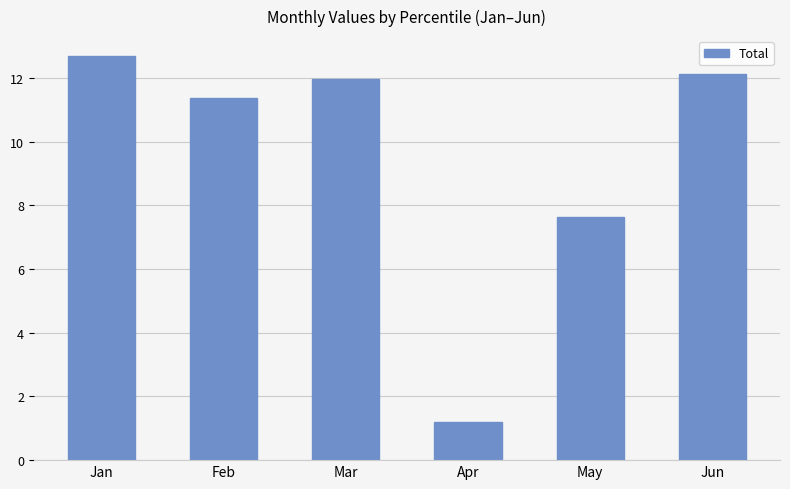

What is the sum of all values?

57.0